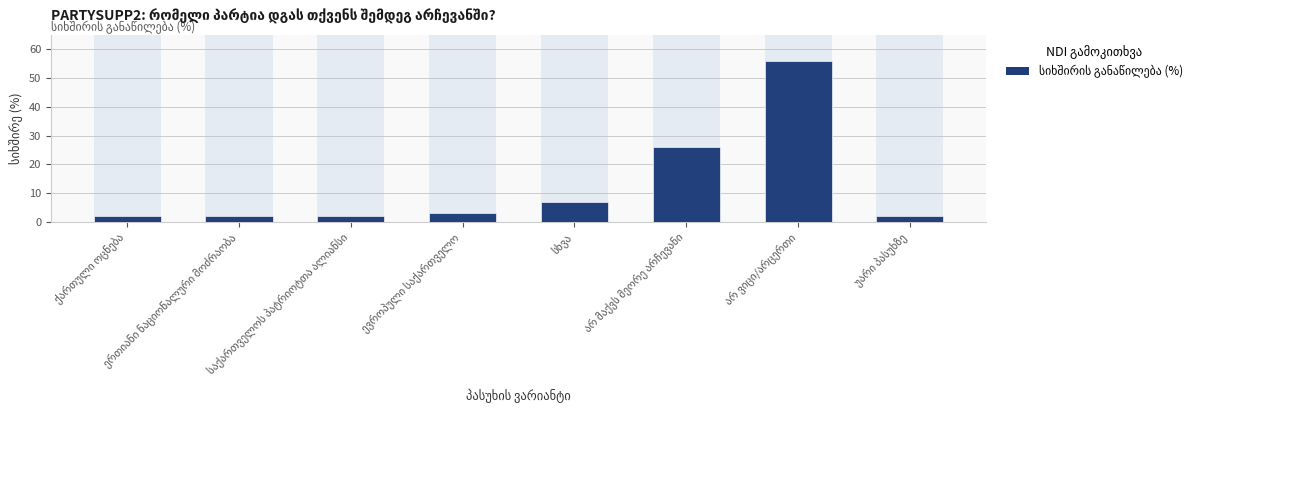

What is the difference between the maximum and minimum values?

54